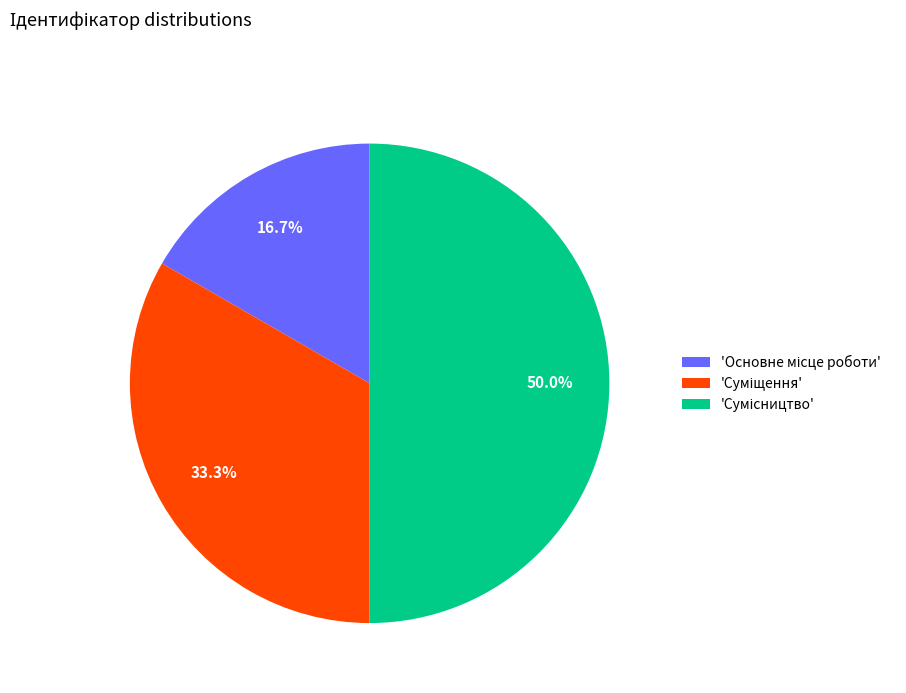

Which slice is the largest?

Сумісництво